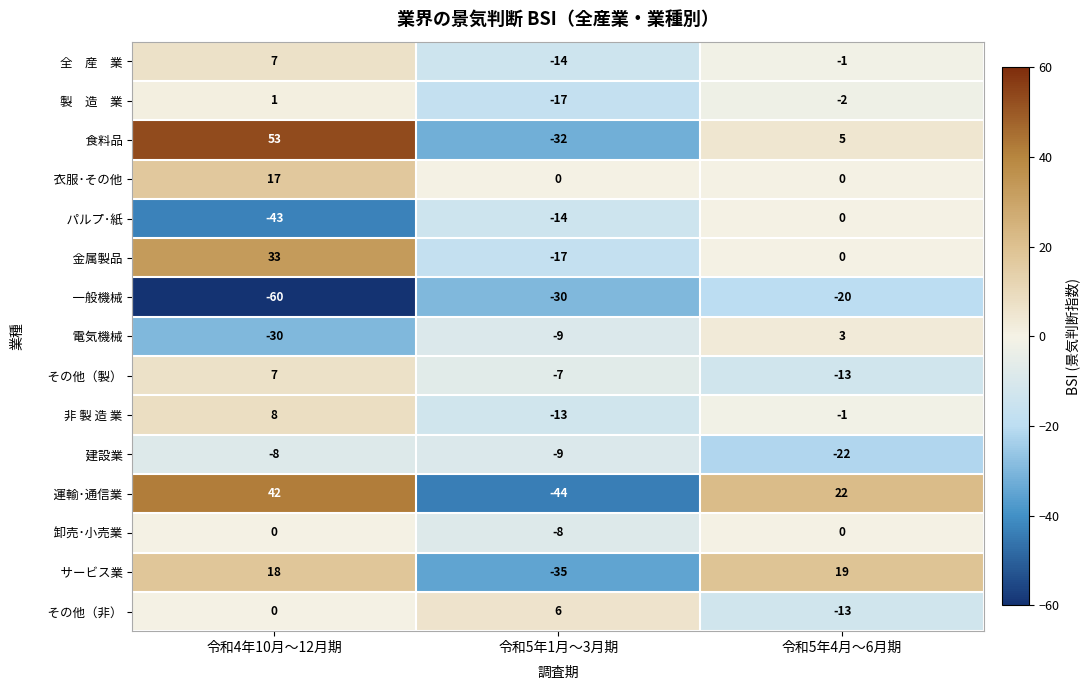

Which label corresponds to the smallest value in the chart?

令和4年10月～12月期